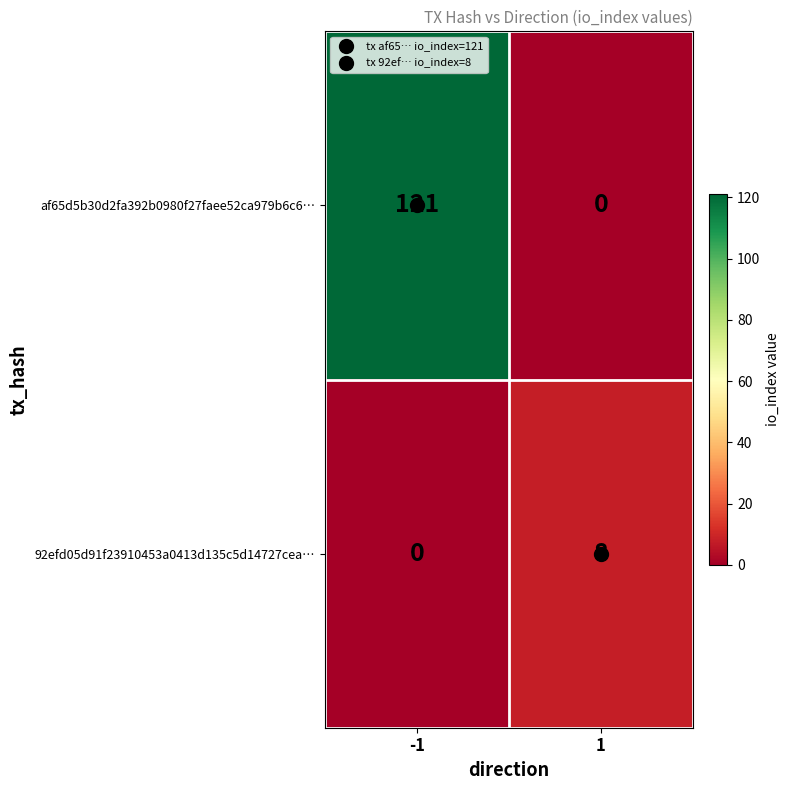

Between -1 and 1, which series saw the biggest shift?

af65d5b30d2fa392b0980f27faee52ca979b6c6…